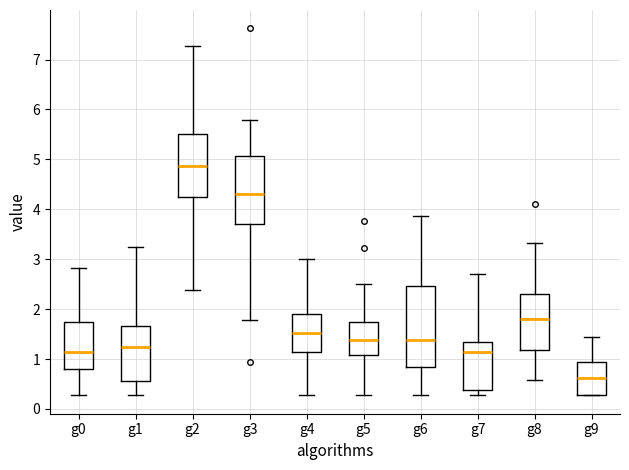

Where does the lower whisker of the box for g0 end on the y-axis? The values are not printed on the chart, so give them approximately, as read against the axis.

0.3